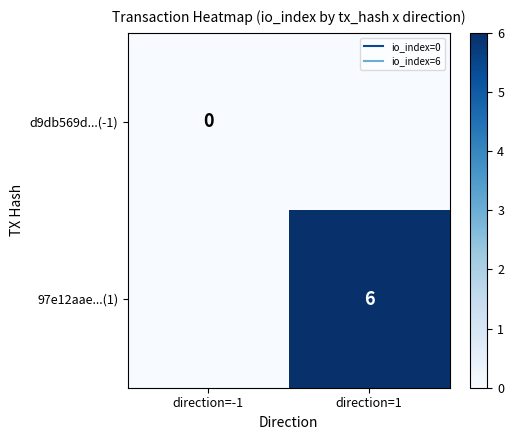

How many distinct data groups are displayed?

2